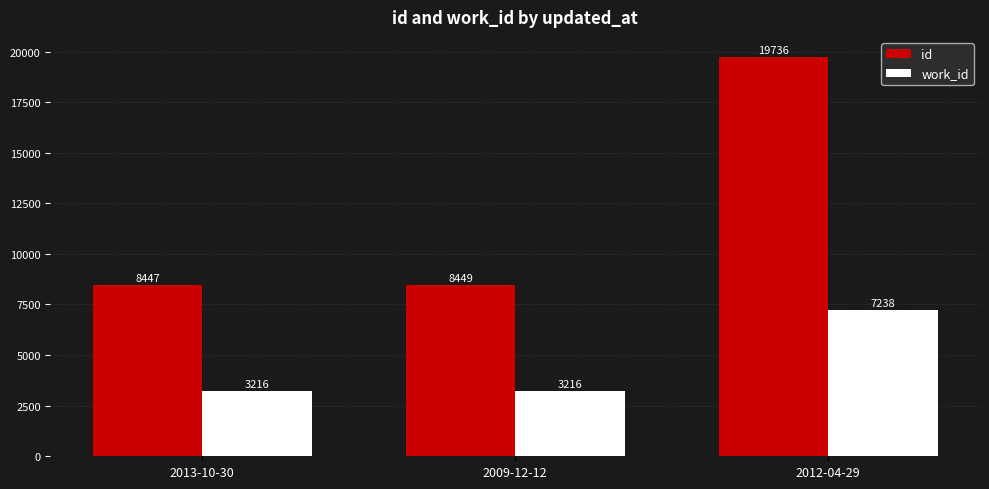

How many categories are shown in the chart?

3